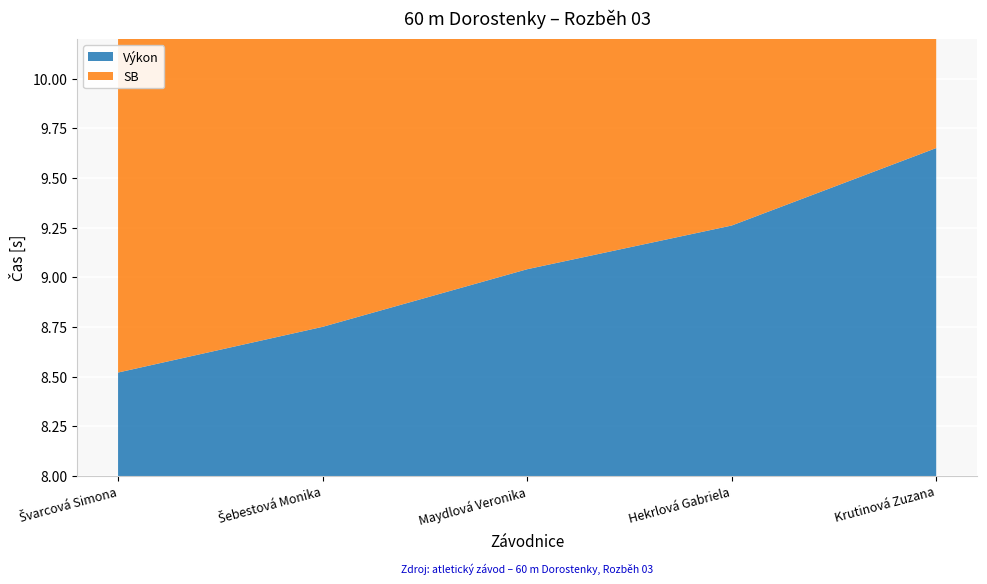

Reading right to left, what are all the values shown in this chart?

Výkon: 9.7	9.3	9.0	8.8	8.5
SB: 9.7	9.2	8.8	8.6	8.3